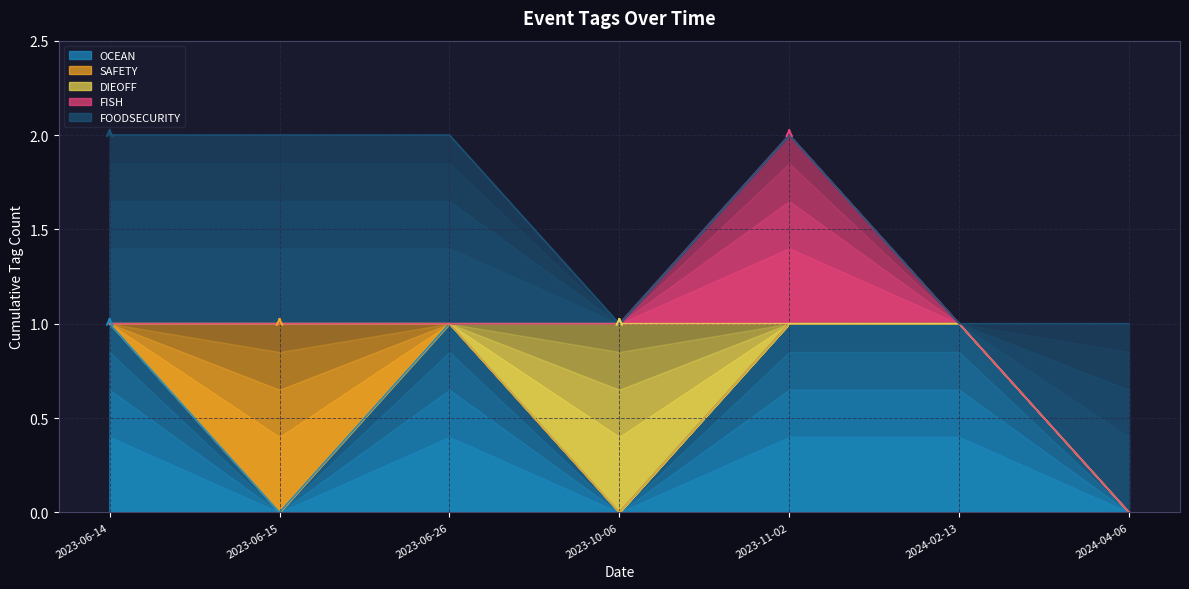

How many intersections are there between FOODSECURITY and OCEAN?

1